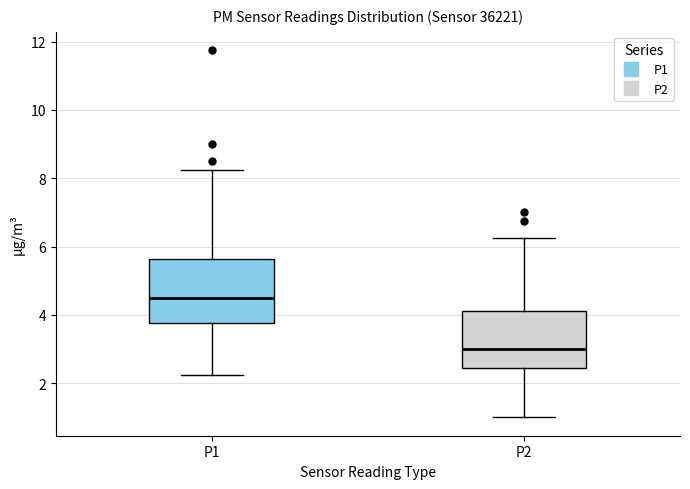

Where does the median line of the box for P1 sit on the y-axis? The values are not printed on the chart, so give them approximately, as read against the axis.

4.6